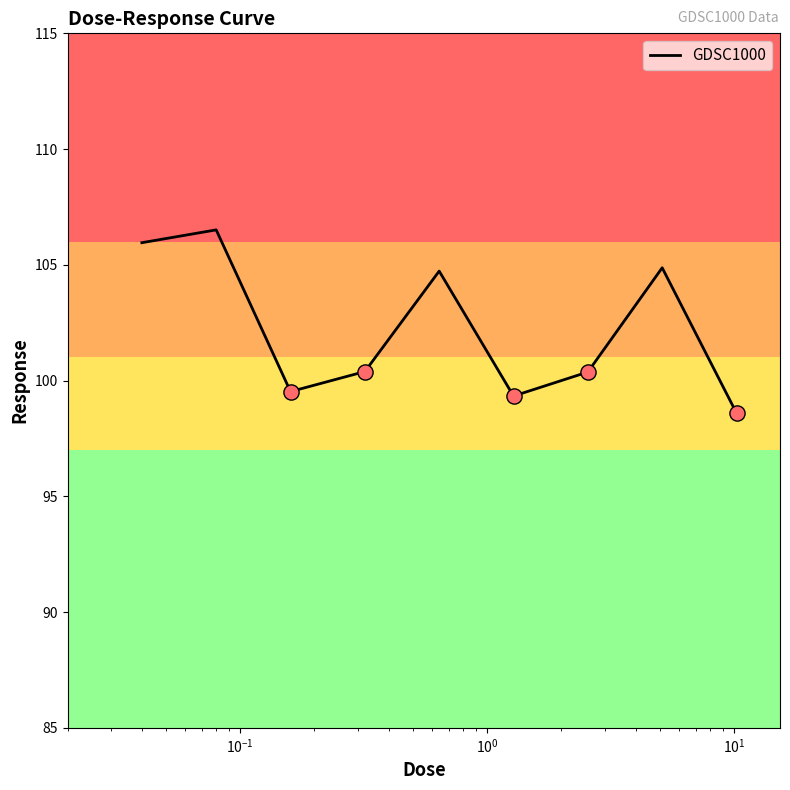

What is the maximum value shown in the chart?

106.5